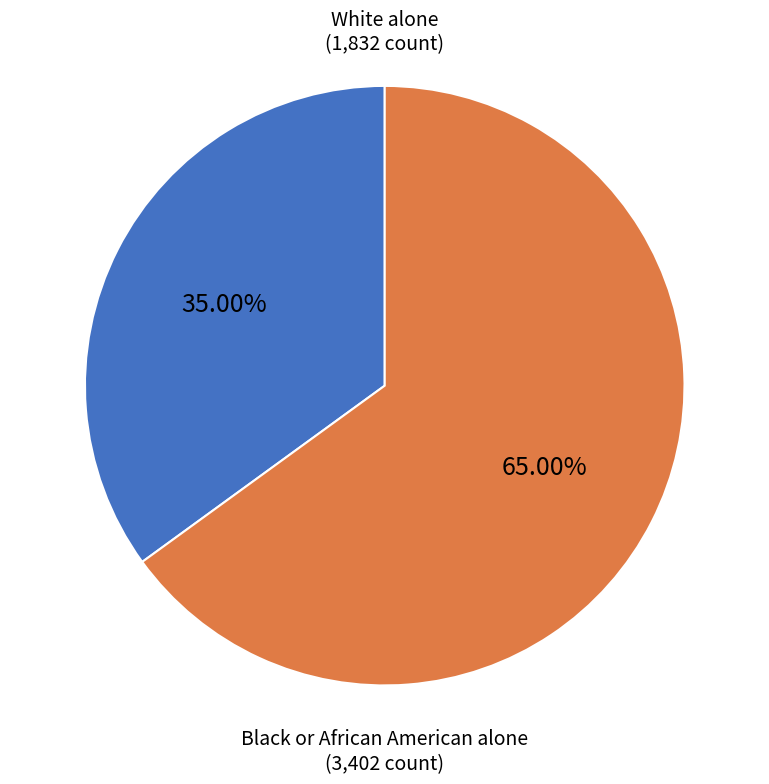

To the nearest percent, what is the difference between the largest and smallest slice percentages?

30%